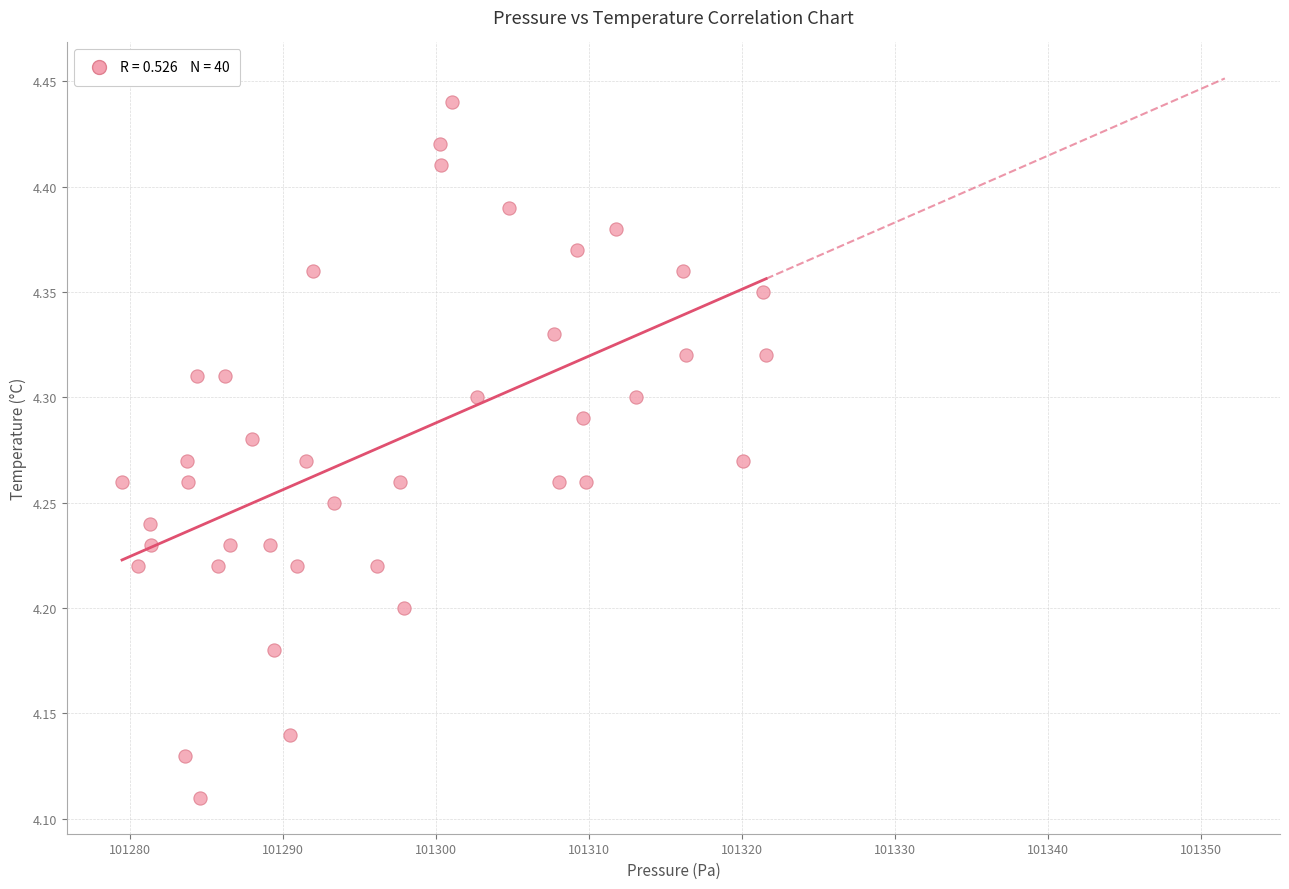

What is the range of X values (max minus min)?

42.1